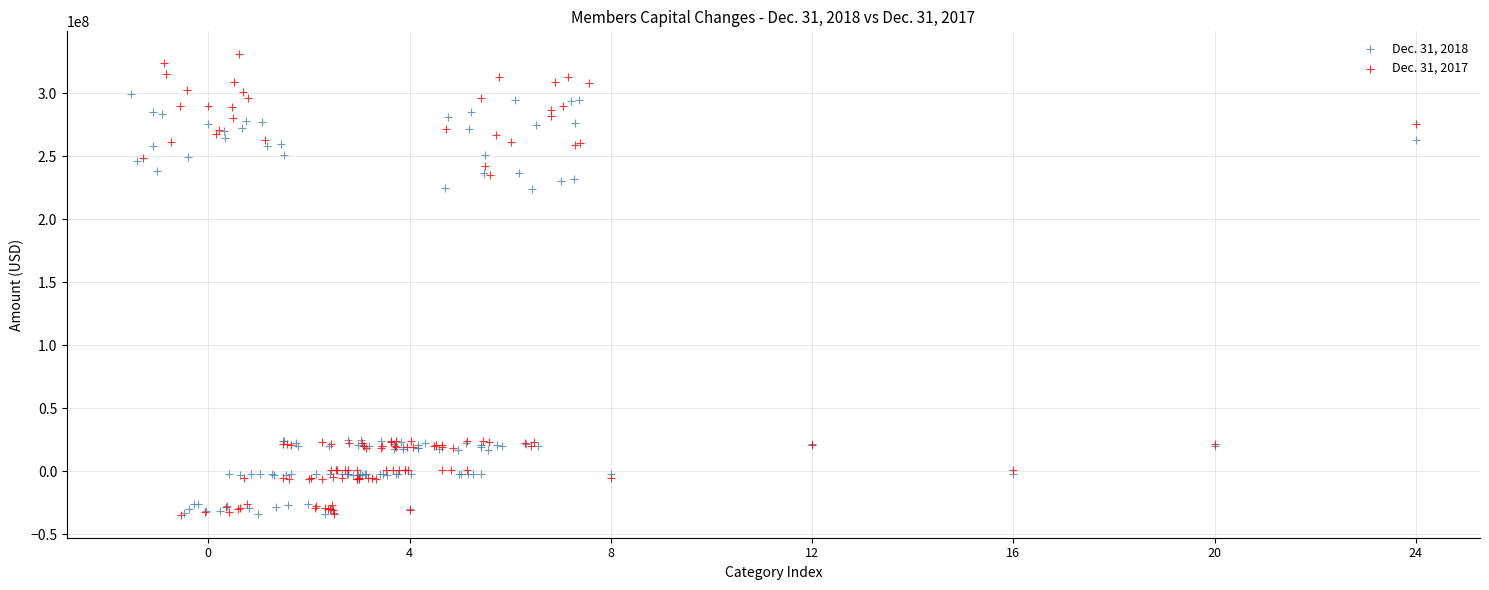

Which series reaches the maximum Y coordinate?

Dec. 31, 2017